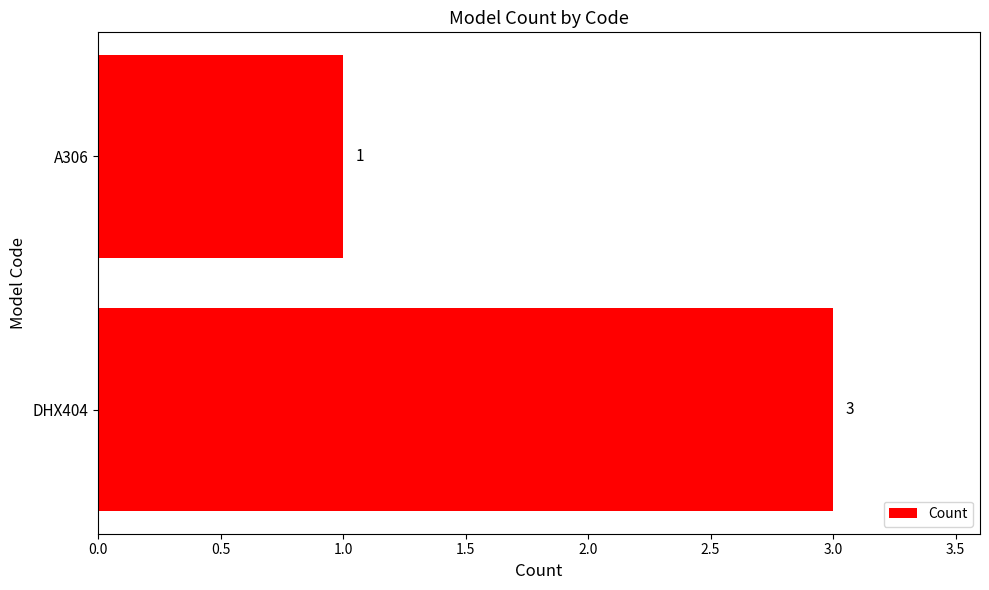

What is the maximum value shown in the chart?

3